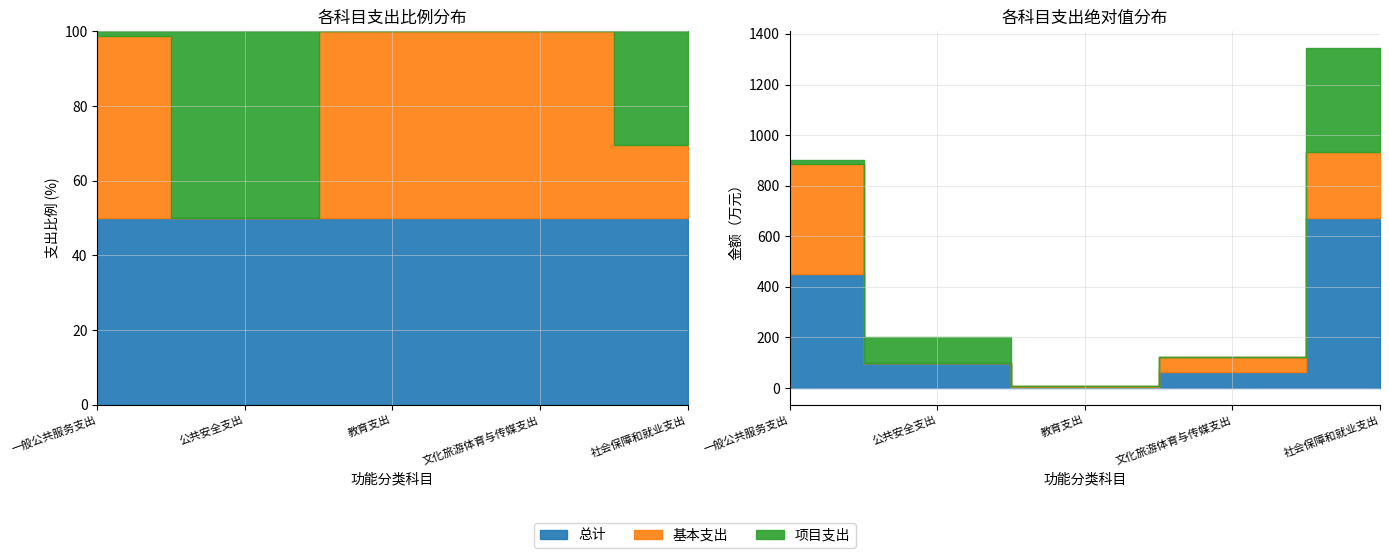

List the series in order of their peak value, highest first.

总计, 基本支出, 项目支出